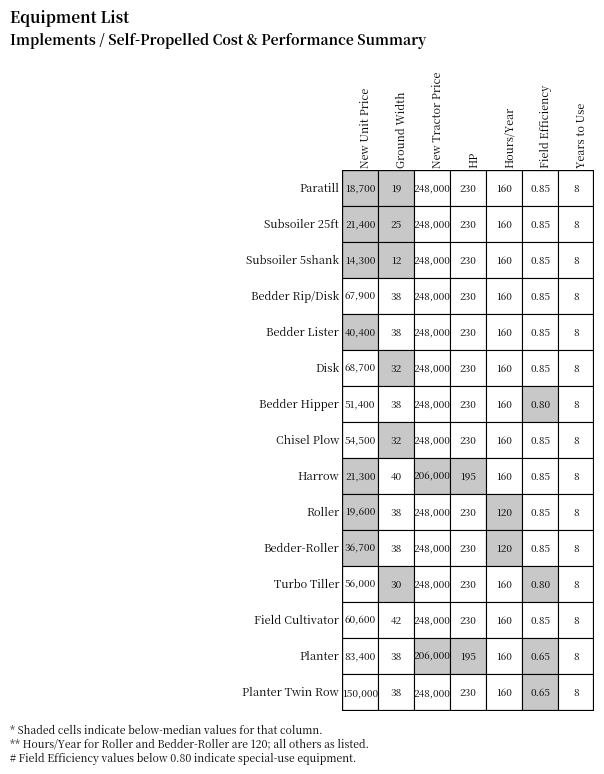

Reading right to left, extract all data points from this chart.

Paratill: 8.0	0.8	160.0	230.0	248000.0	19.0	18700.0
Subsoiler 25ft: 8.0	0.8	160.0	230.0	248000.0	25.0	21400.0
Subsoiler 5shank: 8.0	0.8	160.0	230.0	248000.0	12.0	14300.0
Bedder Rip/Disk: 8.0	0.8	160.0	230.0	248000.0	38.0	67900.0
Bedder Lister: 8.0	0.8	160.0	230.0	248000.0	38.0	40400.0
Disk: 8.0	0.8	160.0	230.0	248000.0	32.0	68700.0
Bedder Hipper: 8.0	0.8	160.0	230.0	248000.0	38.0	51400.0
Chisel Plow: 8.0	0.8	160.0	230.0	248000.0	32.0	54500.0
Harrow: 8.0	0.8	160.0	195.0	206000.0	40.0	21300.0
Roller: 8.0	0.8	120.0	230.0	248000.0	38.0	19600.0
Bedder-Roller: 8.0	0.8	120.0	230.0	248000.0	38.0	36700.0
Turbo Tiller: 8.0	0.8	160.0	230.0	248000.0	30.0	56000.0
Field Cultivator: 8.0	0.8	160.0	230.0	248000.0	42.0	60600.0
Planter: 8.0	0.7	160.0	195.0	206000.0	38.0	83400.0
Planter Twin Row: 8.0	0.7	160.0	230.0	248000.0	38.0	150000.0